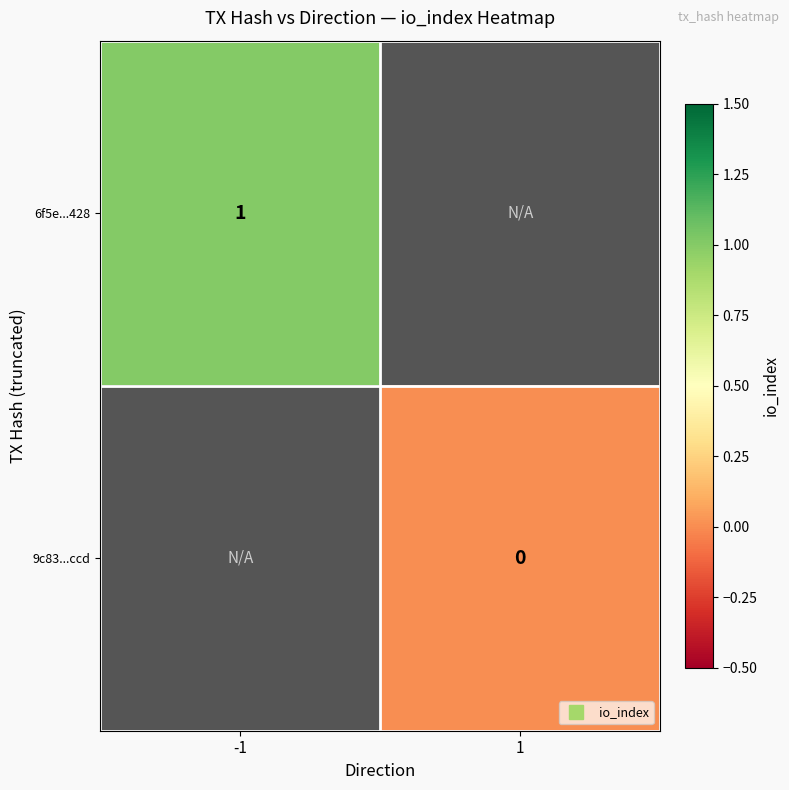

What is the greatest value displayed?

1.0